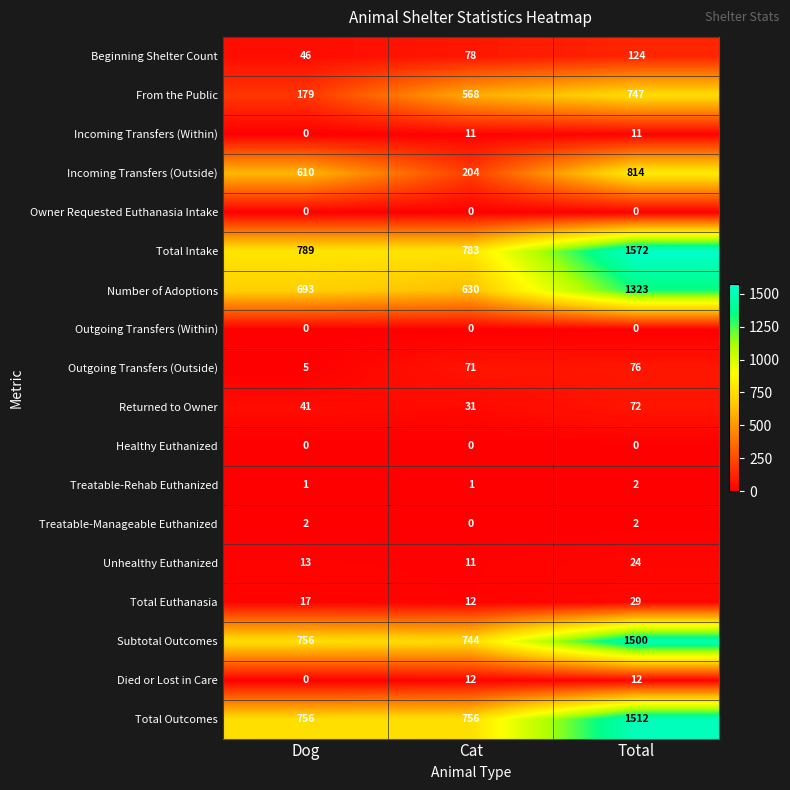

At how many categories does at least one series exceed 81?

3